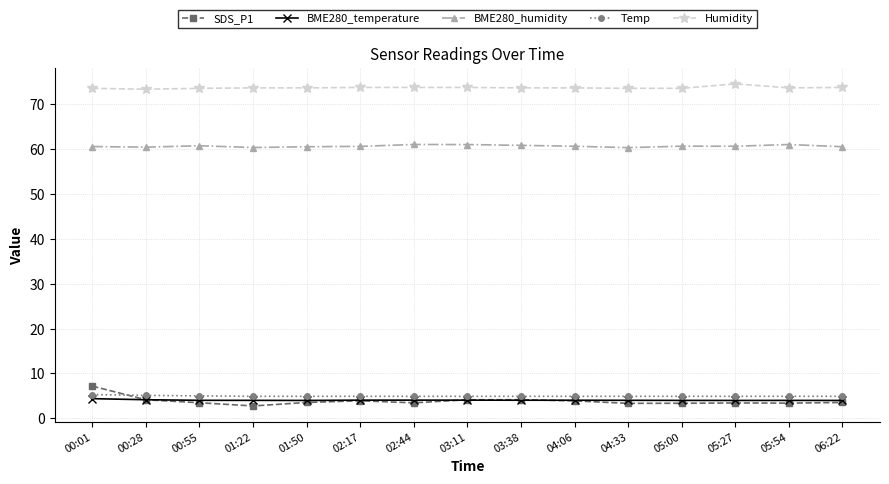

Does the chart have visible grid lines?

Yes